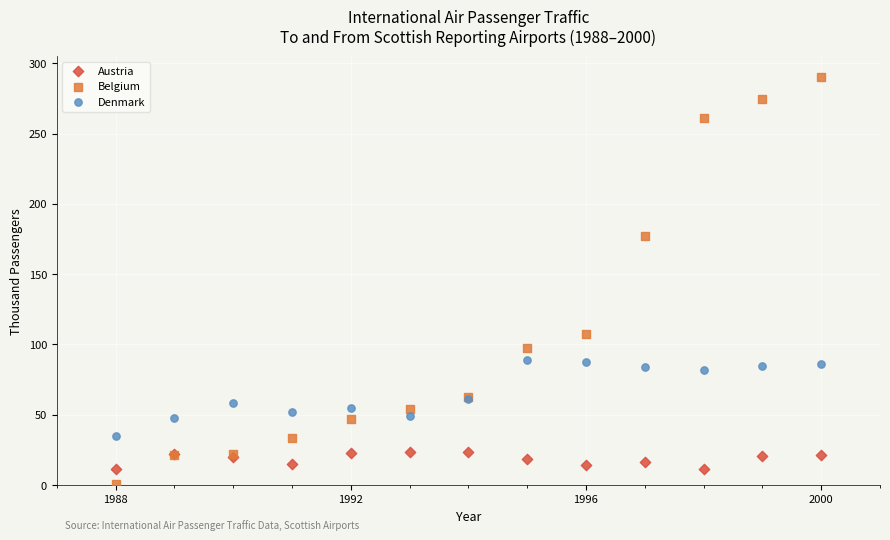

In the Belgium series, what Y value is closest to 145?

176.8